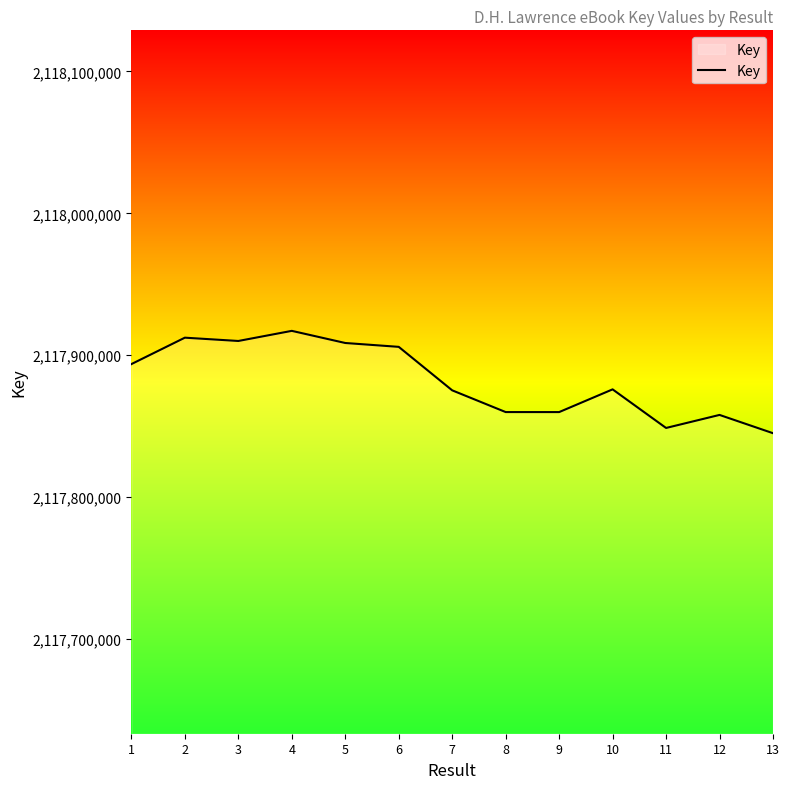

What is the maximum value shown in the chart?

2117917191